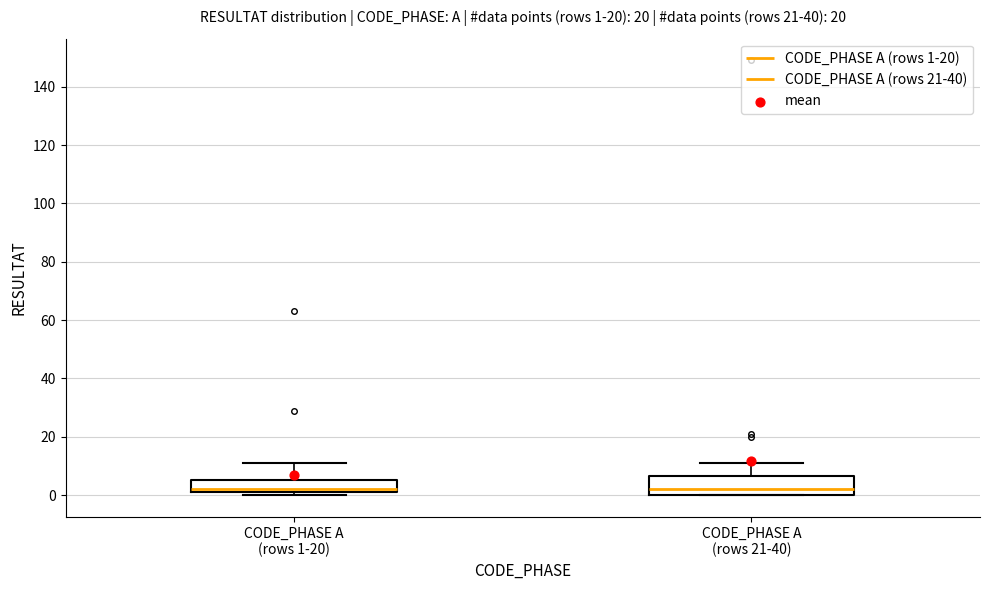

Comparing the boxes themselves (not the whiskers), which one is the tallest?

CODE_PHASE A (rows 21-40)